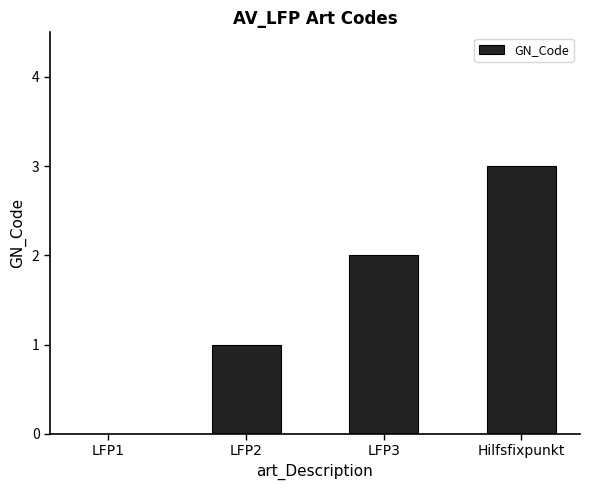

What is the greatest value displayed?

3